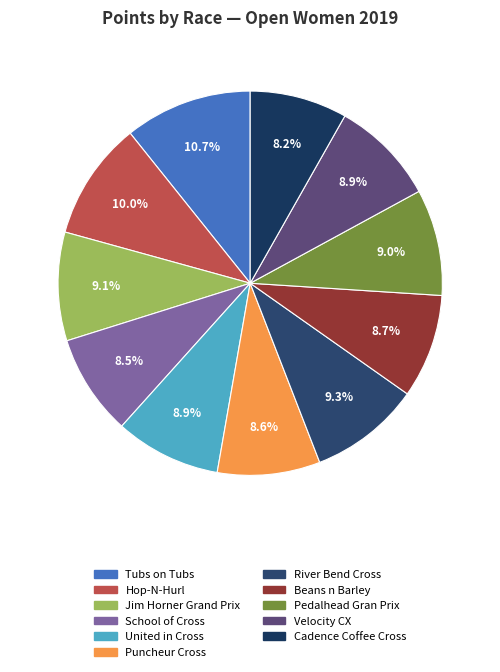

To the nearest percent, what is the combined percentage of River Bend Cross and United in Cross?

18%